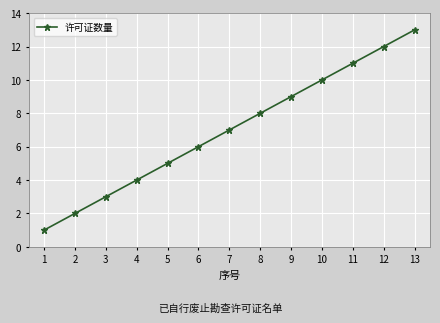

Is this an area chart (filled region under the line)?

No